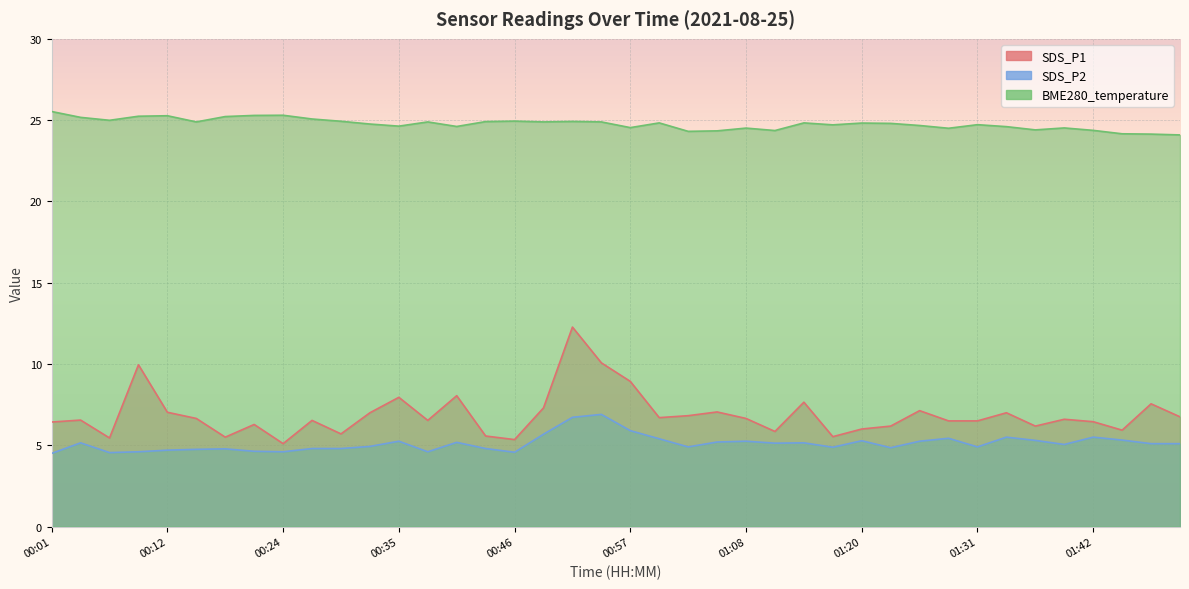

In BME280_temperature, how many points are lower than both neighbors (excluding endpoints)?

11